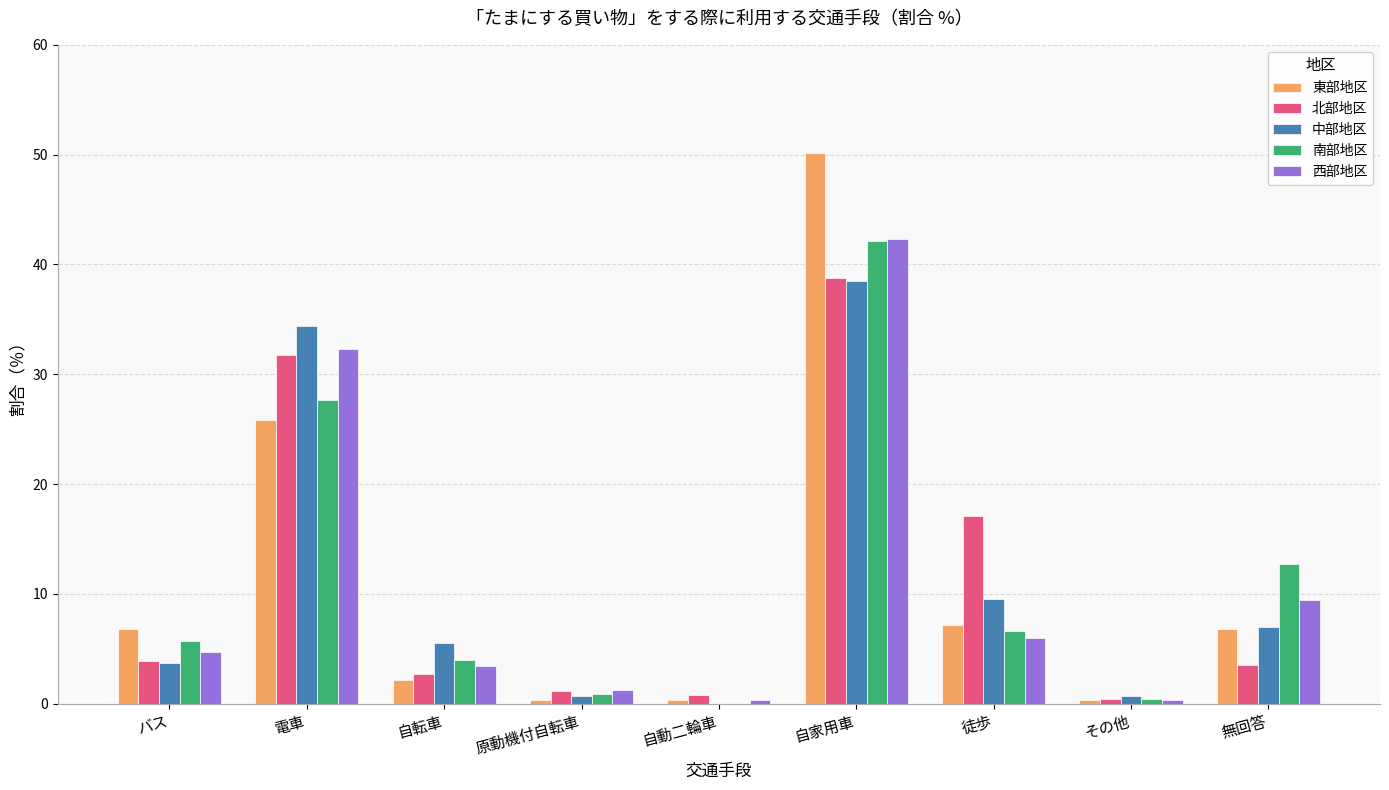

Which series changed the most between バス and 原動機付自転車?

東部地区